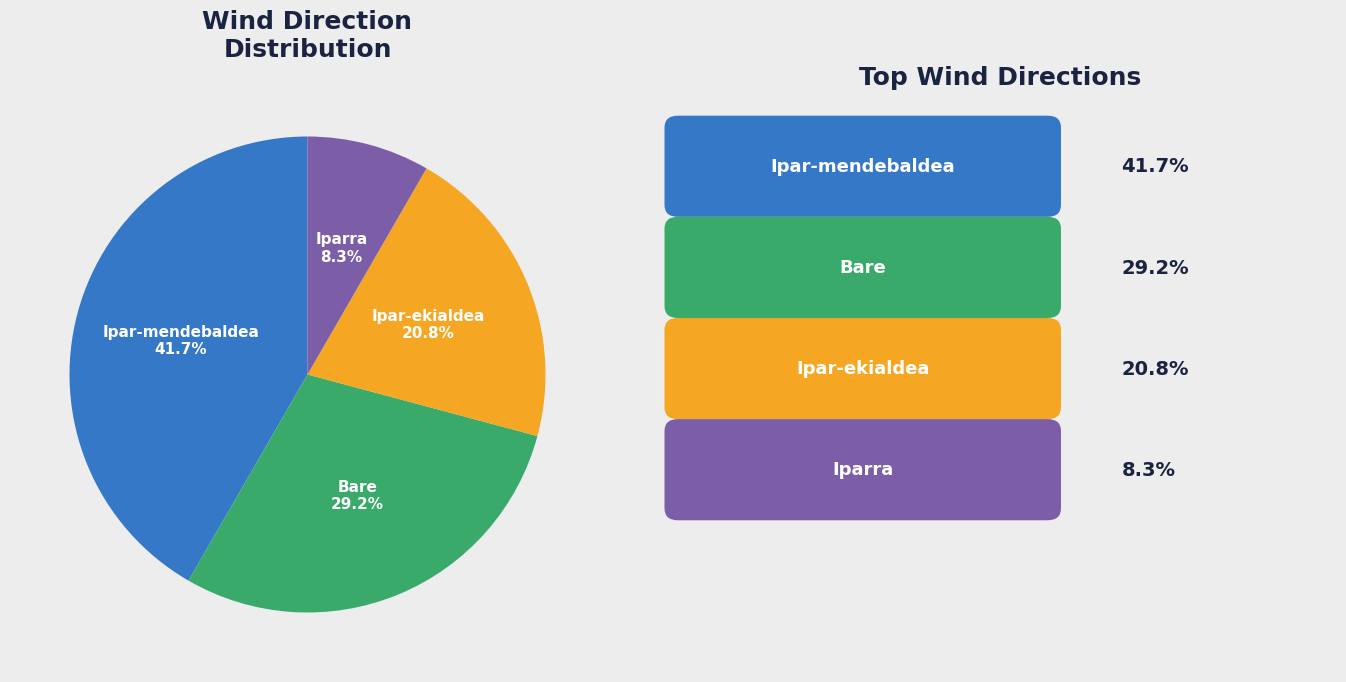

Between Bare and Ipar-ekialdea, which is larger?

Bare